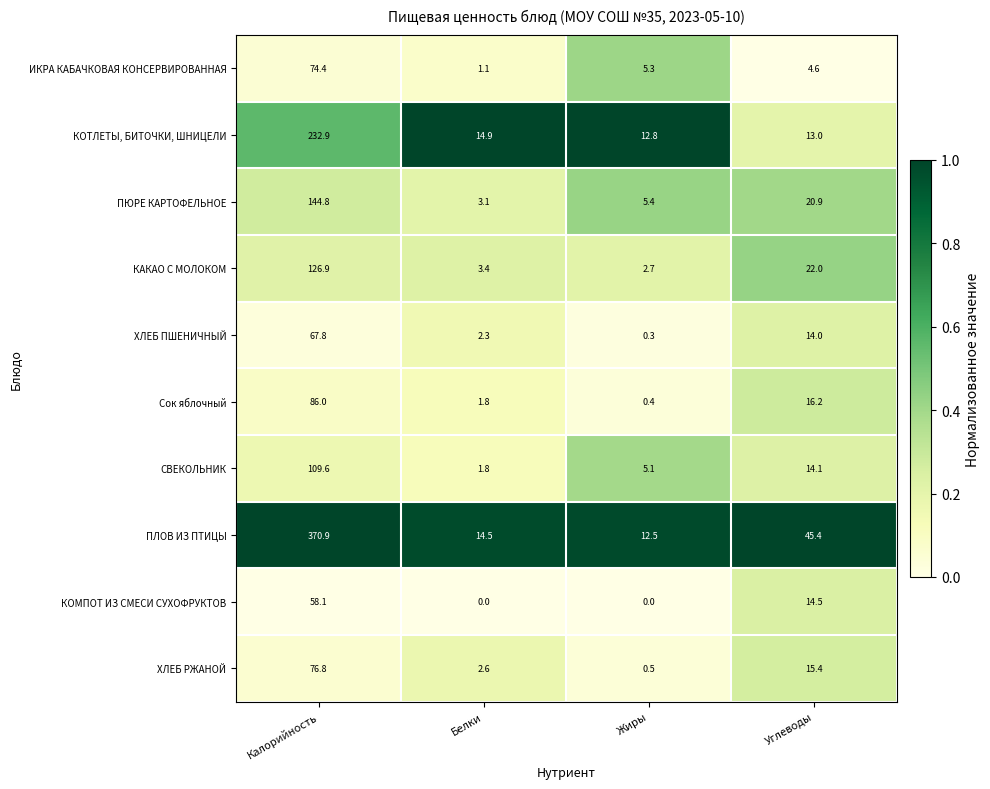

True or false: ПЮРЕ КАРТОФЕЛЬНОЕ has a value of 3.7 at Жиры.

False